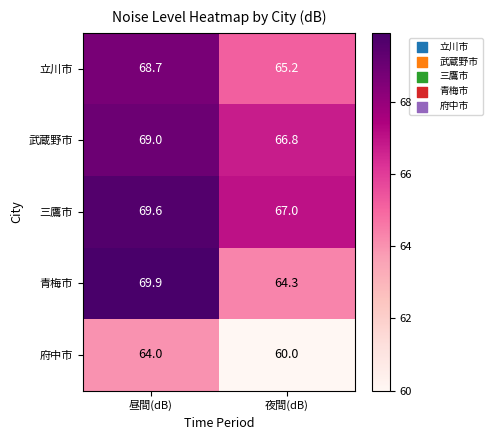

At which label does 三鷹市 first exceed 69?

昼間(dB)